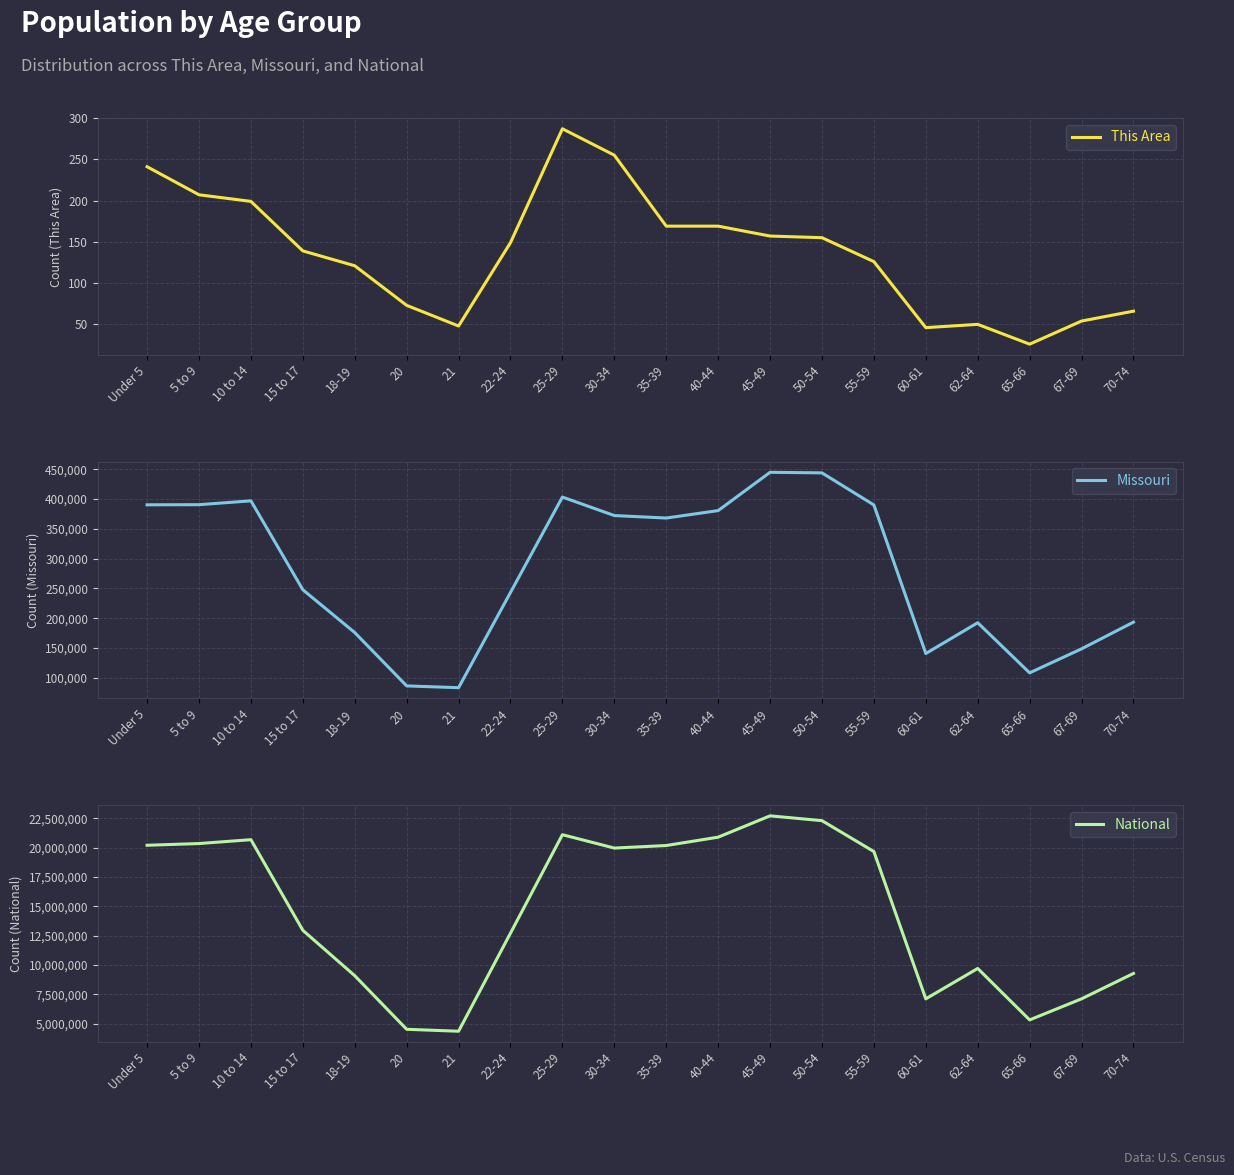

True or false: Missouri and This Area intersect in this chart.

False